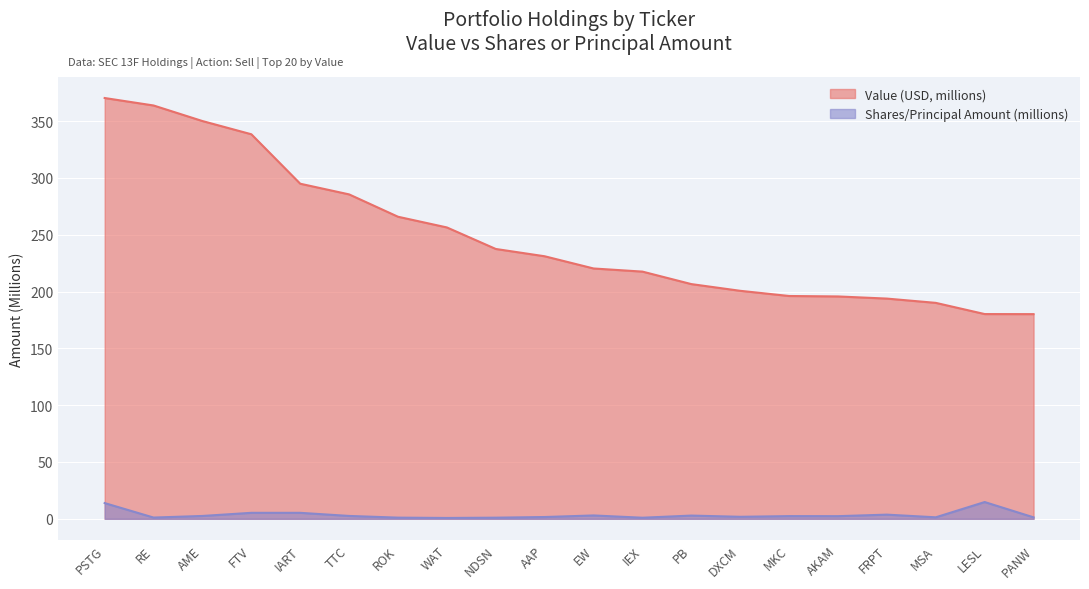

At which label does Value (USD) first exceed 231?

PSTG